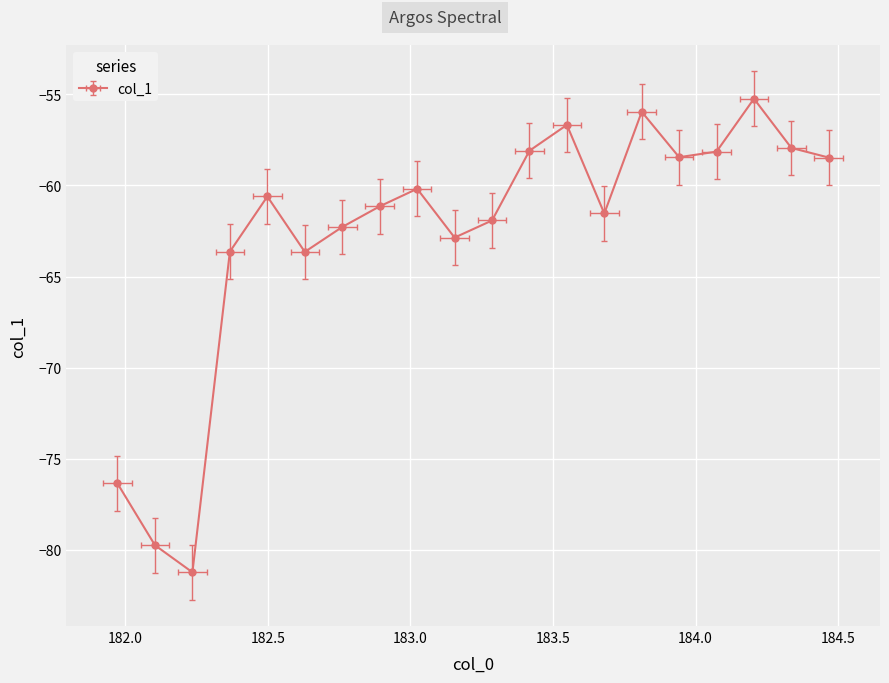

Reading left to right, list all the values displayed in this chart.

-76.4	-79.7	-81.2	-63.6	-60.6	-63.6	-62.3	-61.1	-60.2	-62.9	-61.9	-58.1	-56.7	-61.5	-56.0	-58.4	-58.1	-55.2	-57.9	-58.5